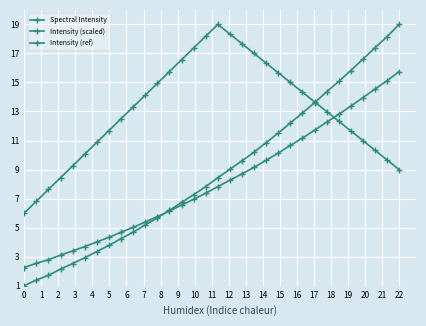

How many series are shown in this chart?

3